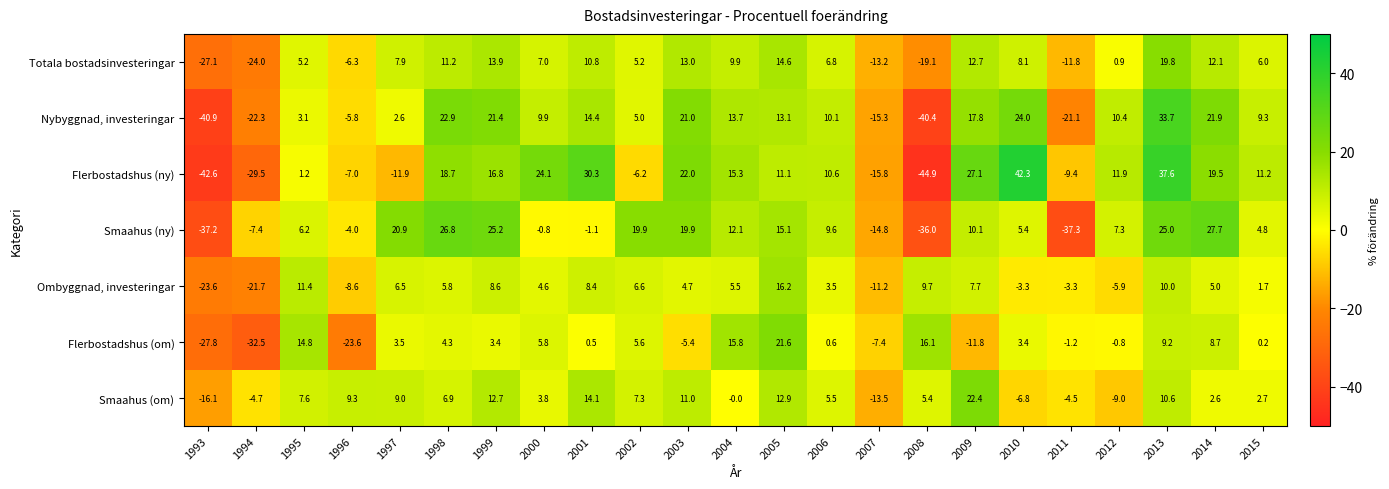

Which series has the largest range (max minus min)?

Flerbostadshus (ny)